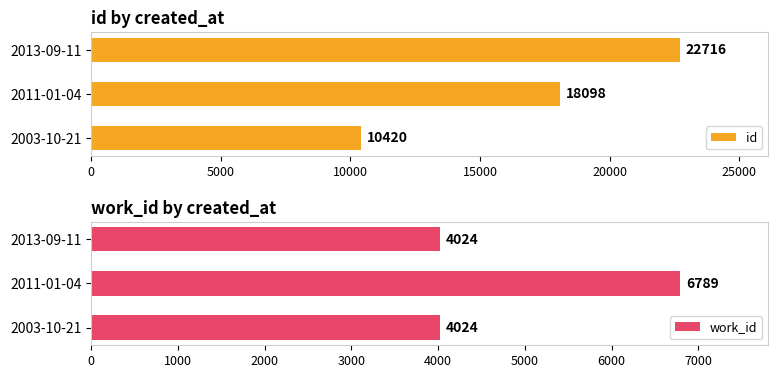

Which series has the largest range (max minus min)?

id